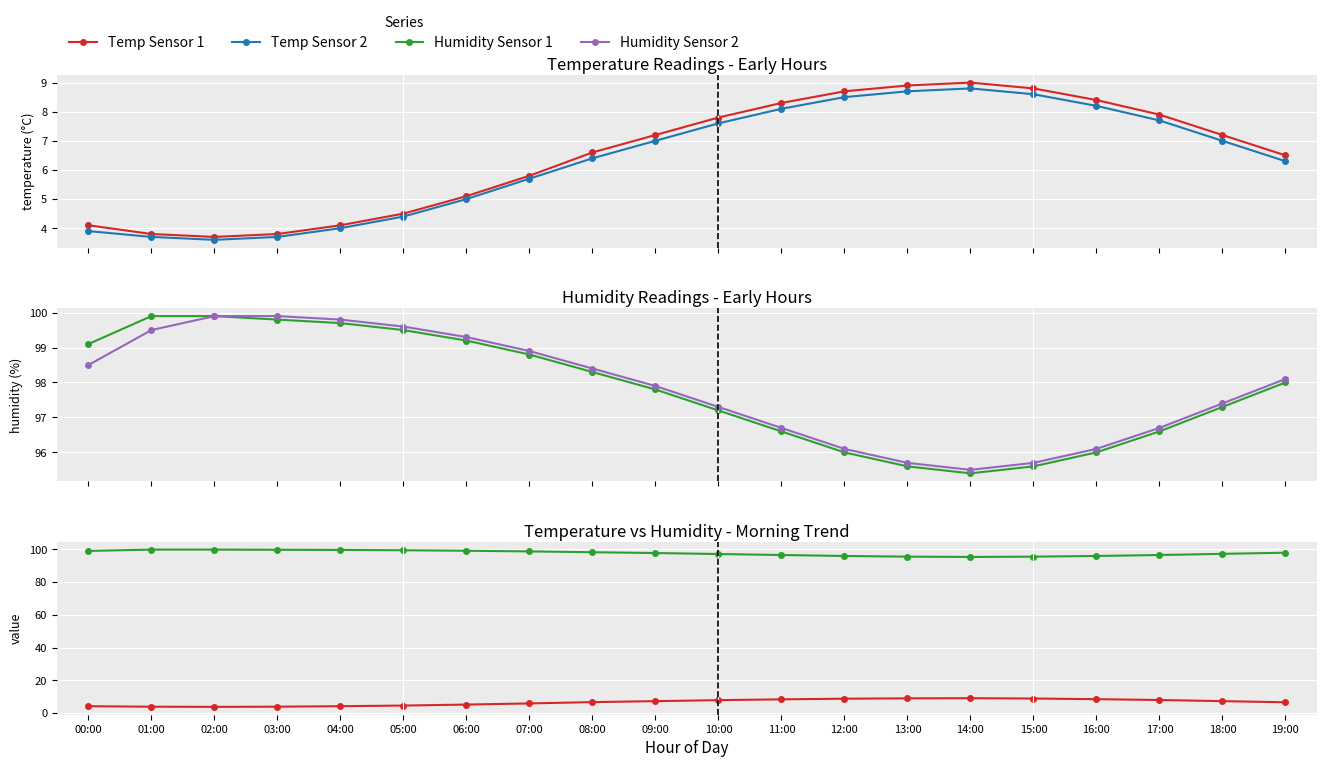

Reading left to right, what are all the values shown in this chart?

Temp Sensor 1: 4.1	3.8	3.7	3.8	4.1	4.5	5.1	5.8	6.6	7.2	7.8	8.3	8.7	8.9	9.0	8.8	8.4	7.9	7.2	6.5
Temp Sensor 2: 3.9	3.7	3.6	3.7	4.0	4.4	5.0	5.7	6.4	7.0	7.6	8.1	8.5	8.7	8.8	8.6	8.2	7.7	7.0	6.3
Humidity Sensor 1: 99.1	99.9	99.9	99.8	99.7	99.5	99.2	98.8	98.3	97.8	97.2	96.6	96.0	95.6	95.4	95.6	96.0	96.6	97.3	98.0
Humidity Sensor 2: 98.5	99.5	99.9	99.9	99.8	99.6	99.3	98.9	98.4	97.9	97.3	96.7	96.1	95.7	95.5	95.7	96.1	96.7	97.4	98.1